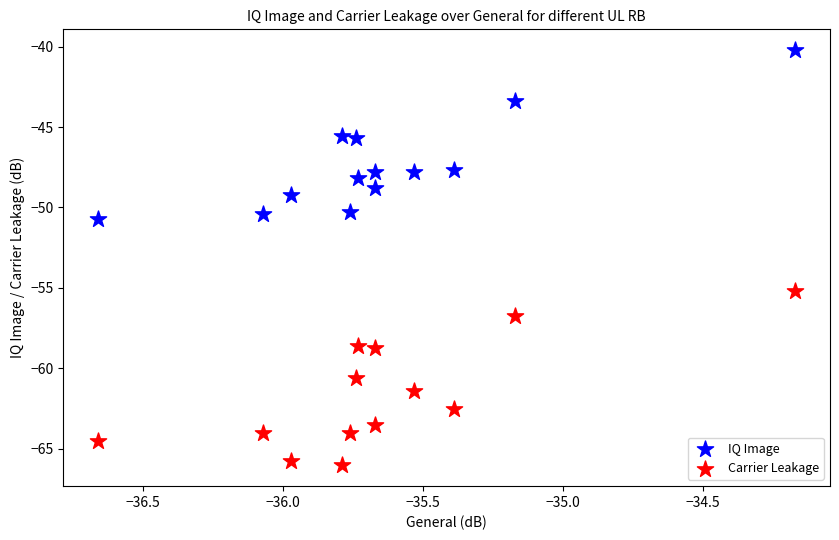

Across all data points, what is the range of Y values (max minus min)?

25.8